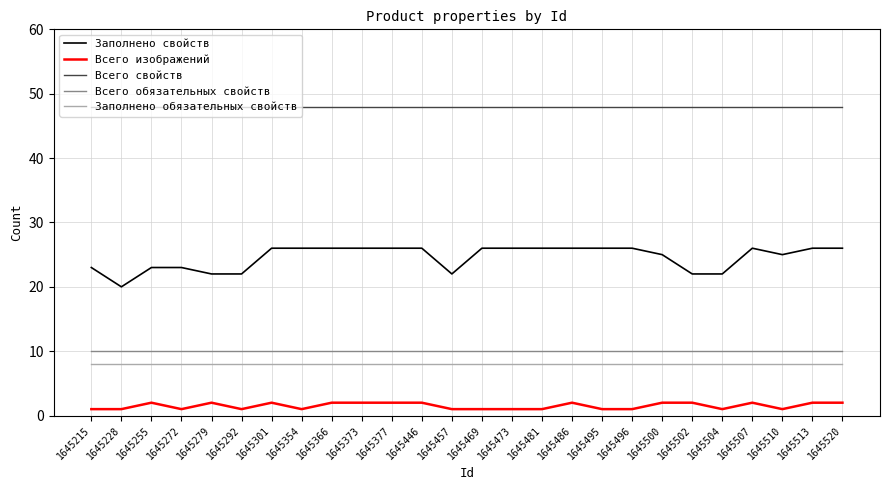

What is the minimum value for Заполнено обязательных свойств?

8